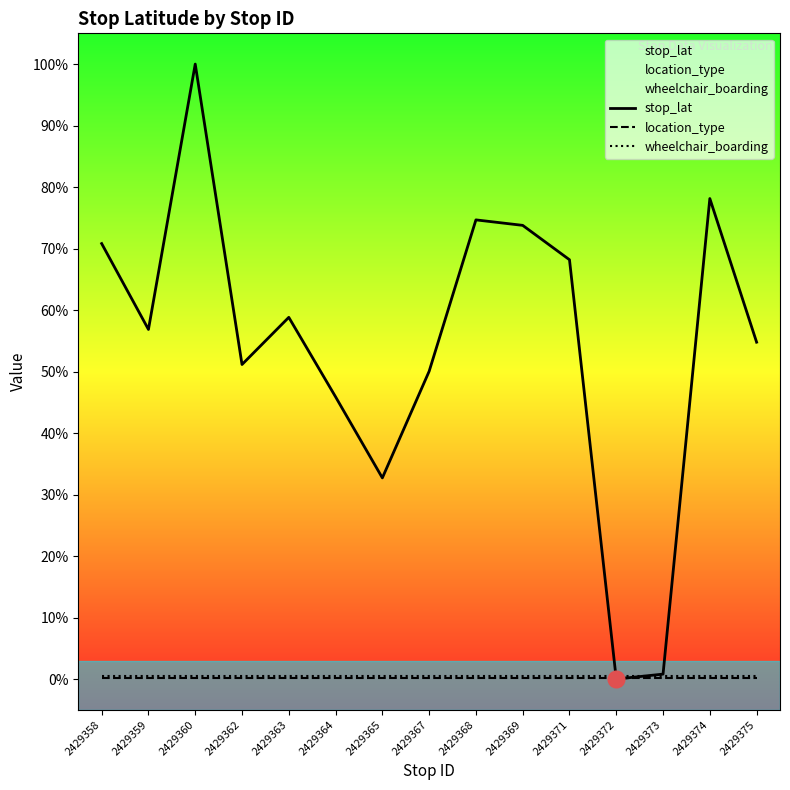

List the labels in order of wheelchair_boarding value, smallest first.

2429358, 2429359, 2429360, 2429362, 2429363, 2429364, 2429365, 2429367, 2429368, 2429369, 2429371, 2429372, 2429373, 2429374, 2429375